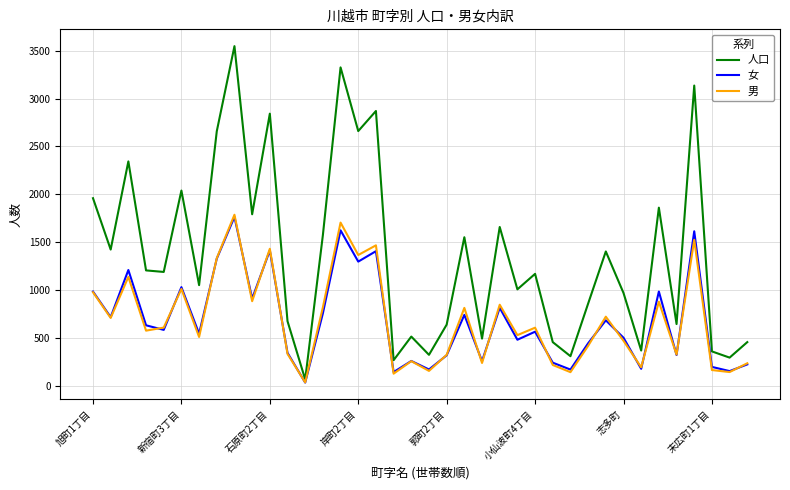

Which series has the largest total across all categories?

人口